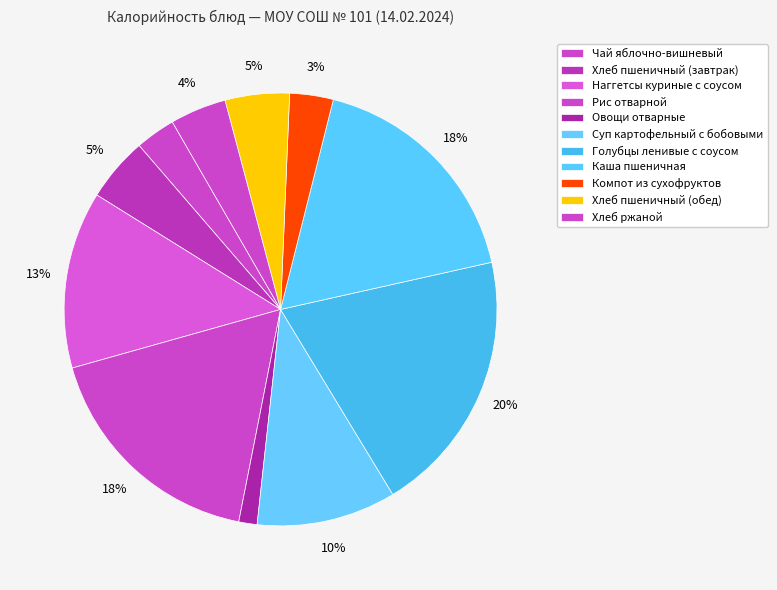

True or false: Наггетсы куриные с соусом accounts for 3% of the total.

False